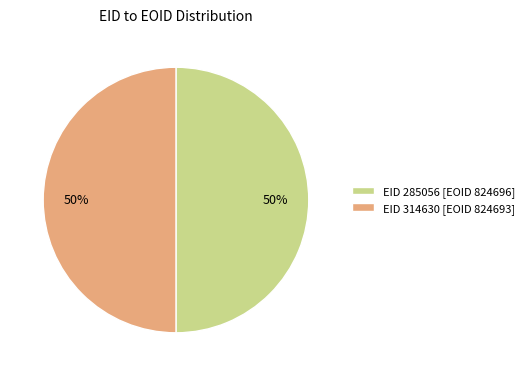

True or false: EID 314630 [EOID 824693] accounts for 56% of the total.

False